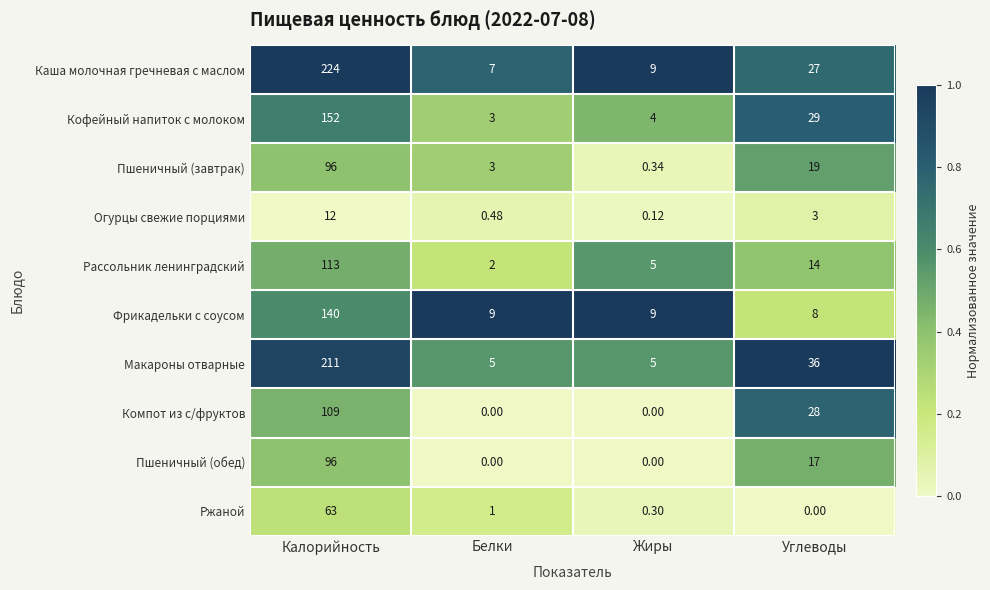

What is the difference between the highest and lowest values at Углеводы?

36.0